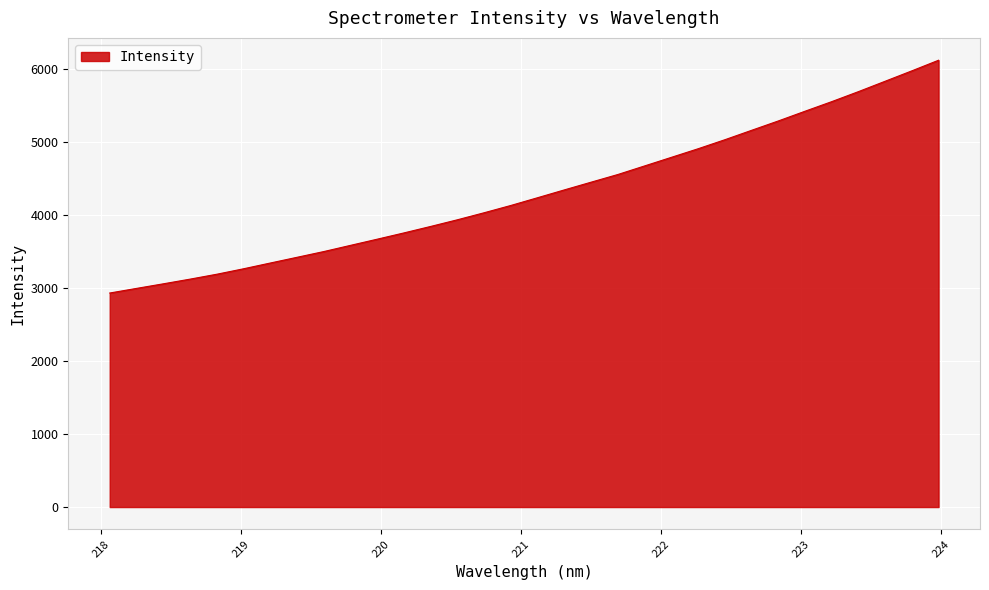

How many values are below 4236?

16